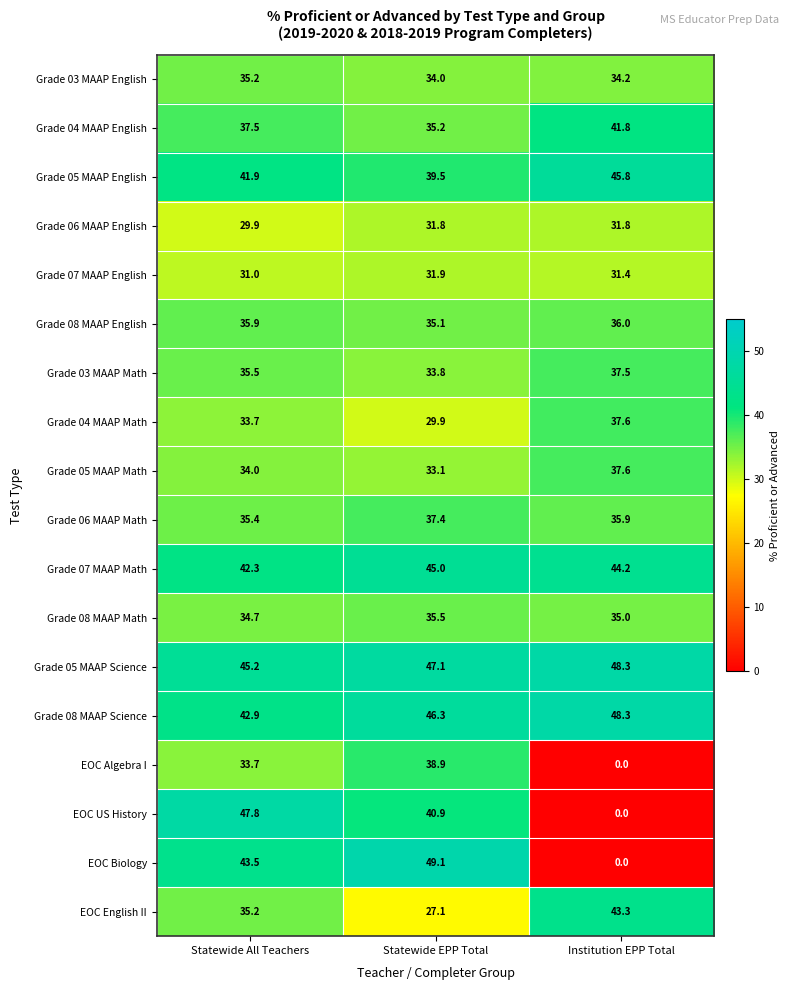

The value of EOC US History at Institution EPP Total is 31.6. True or false?

False